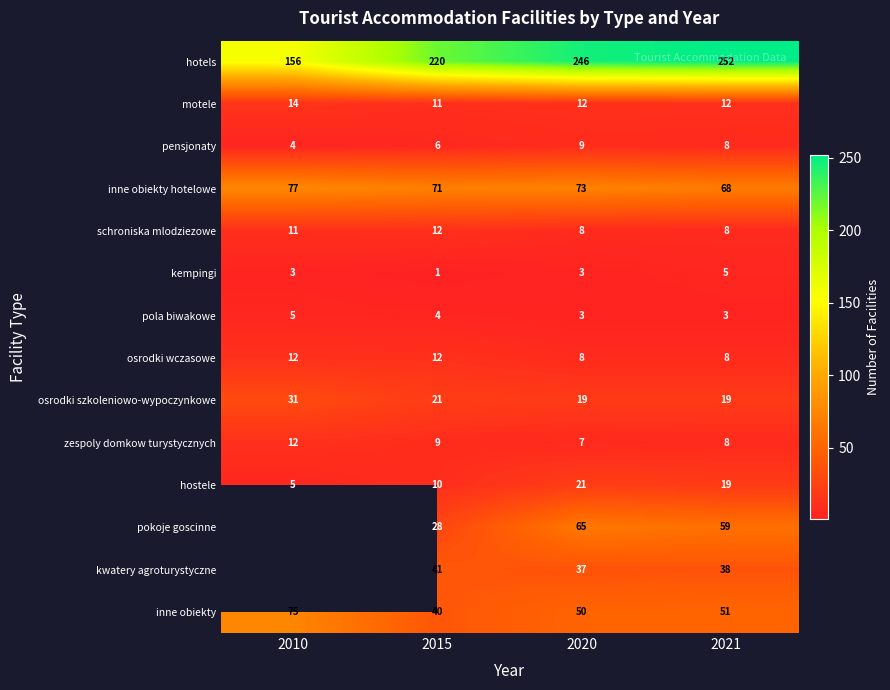

What is the lowest value of the zespoly domkow turystycznych series?

7